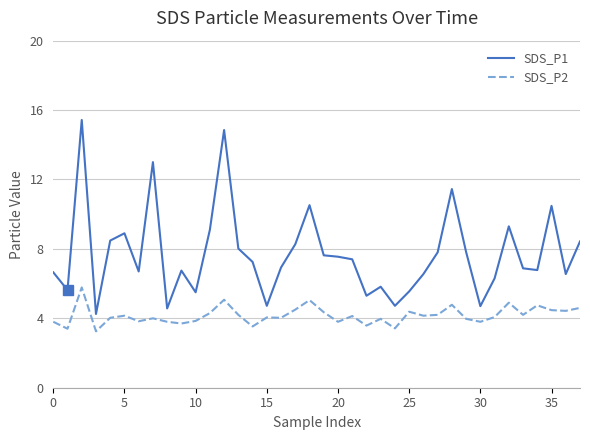

Which series has the largest range (max minus min)?

SDS_P1